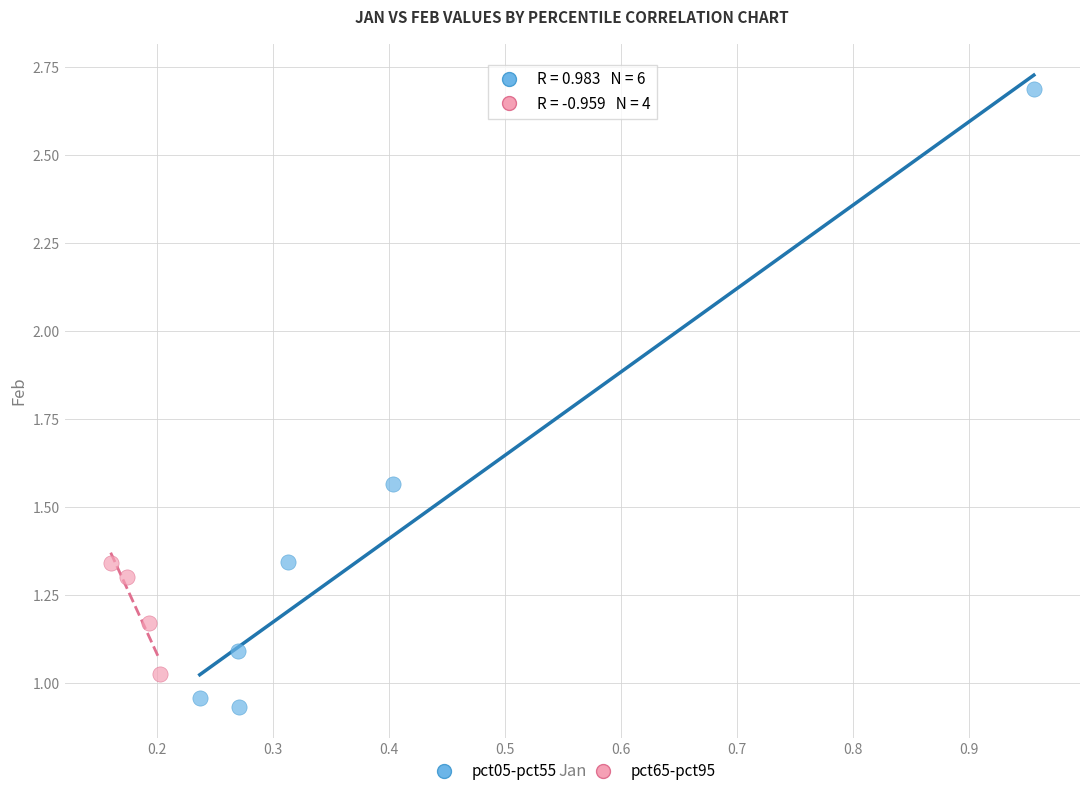

Which series has the widest spread of Y values?

pct05-pct55